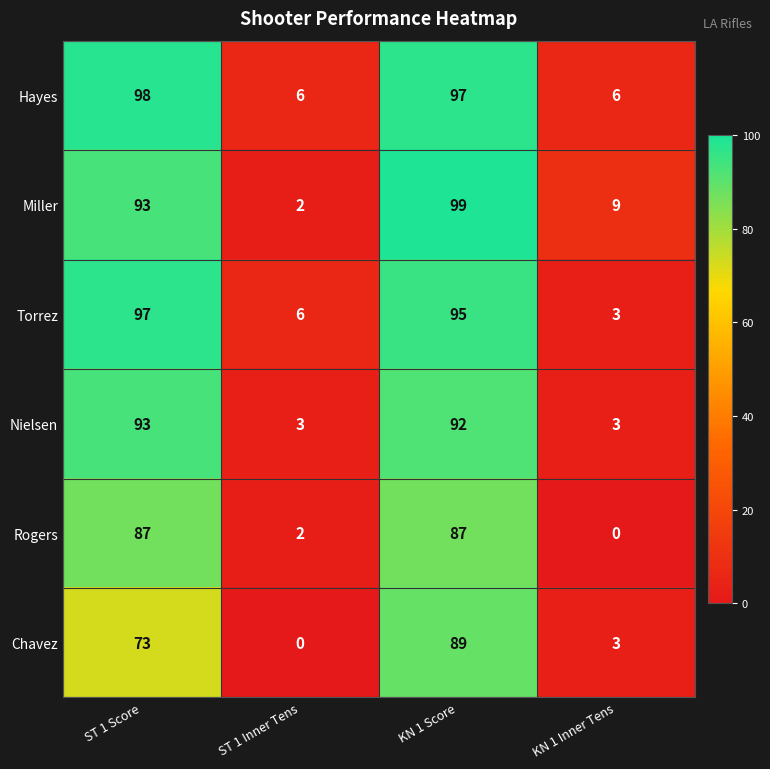

What is the average value of the Chavez series?

41